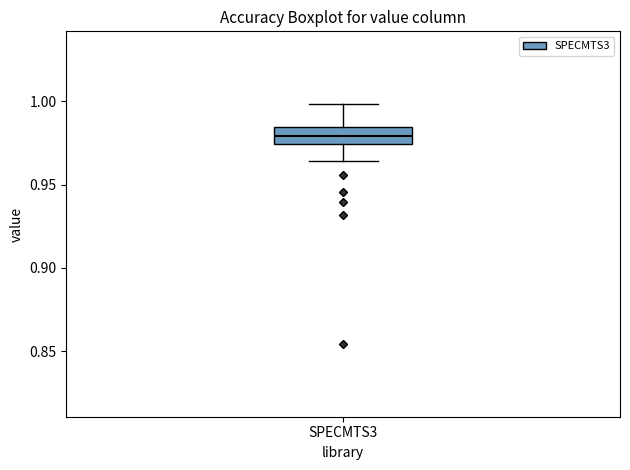

Transcribe this box plot: give where the median line is, the range the box spans, and where the two whiskers end, as read against the y-axis. The values are not printed on the chart, so give them approximately, as read against the axis.

median 0.980, box 0.975 to 0.985, whiskers 0.965 to 1.000